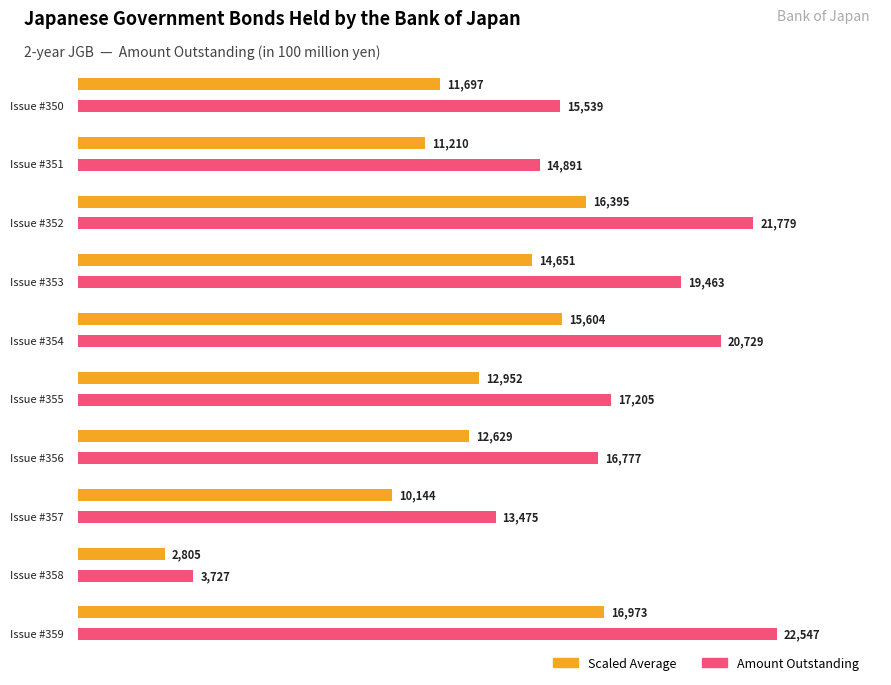

How many distinct data groups are displayed?

2